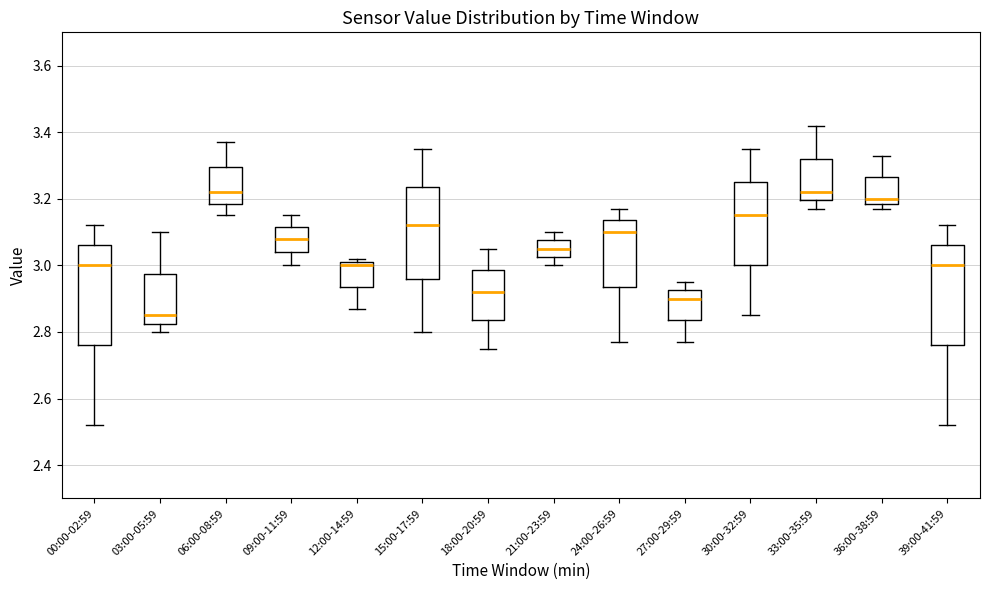

Reading left to right, transcribe this box plot: for each box, give where its median line is, the range the box spans, and where its two whiskers end, as read against the y-axis. The values are not printed on the chart, so give them approximately, as read against the axis.

00:00-02:59: median 3.00, box 2.76 to 3.06, whiskers 2.52 to 3.12
03:00-05:59: median 2.86, box 2.82 to 2.98, whiskers 2.80 to 3.10
06:00-08:59: median 3.22, box 3.18 to 3.30, whiskers 3.16 to 3.38
09:00-11:59: median 3.08, box 3.04 to 3.12, whiskers 3.00 to 3.16
12:00-14:59: median 3.00, box 2.94 to 3.02, whiskers 2.88 to 3.02 (just above the box's upper edge)
15:00-17:59: median 3.12, box 2.96 to 3.24, whiskers 2.80 to 3.36
18:00-20:59: median 2.92, box 2.84 to 2.98, whiskers 2.76 to 3.06
21:00-23:59: median 3.06, box 3.02 to 3.08, whiskers 3.00 to 3.10
24:00-26:59: median 3.10, box 2.94 to 3.14, whiskers 2.78 to 3.18
27:00-29:59: median 2.90, box 2.84 to 2.92, whiskers 2.78 to 2.96
30:00-32:59: median 3.16, box 3.00 to 3.26, whiskers 2.86 to 3.36
33:00-35:59: median 3.22, box 3.20 to 3.32, whiskers 3.18 to 3.42
36:00-38:59: median 3.20, box 3.18 to 3.26, whiskers 3.18 (just below the box's lower edge) to 3.34
39:00-41:59: median 3.00, box 2.76 to 3.06, whiskers 2.52 to 3.12